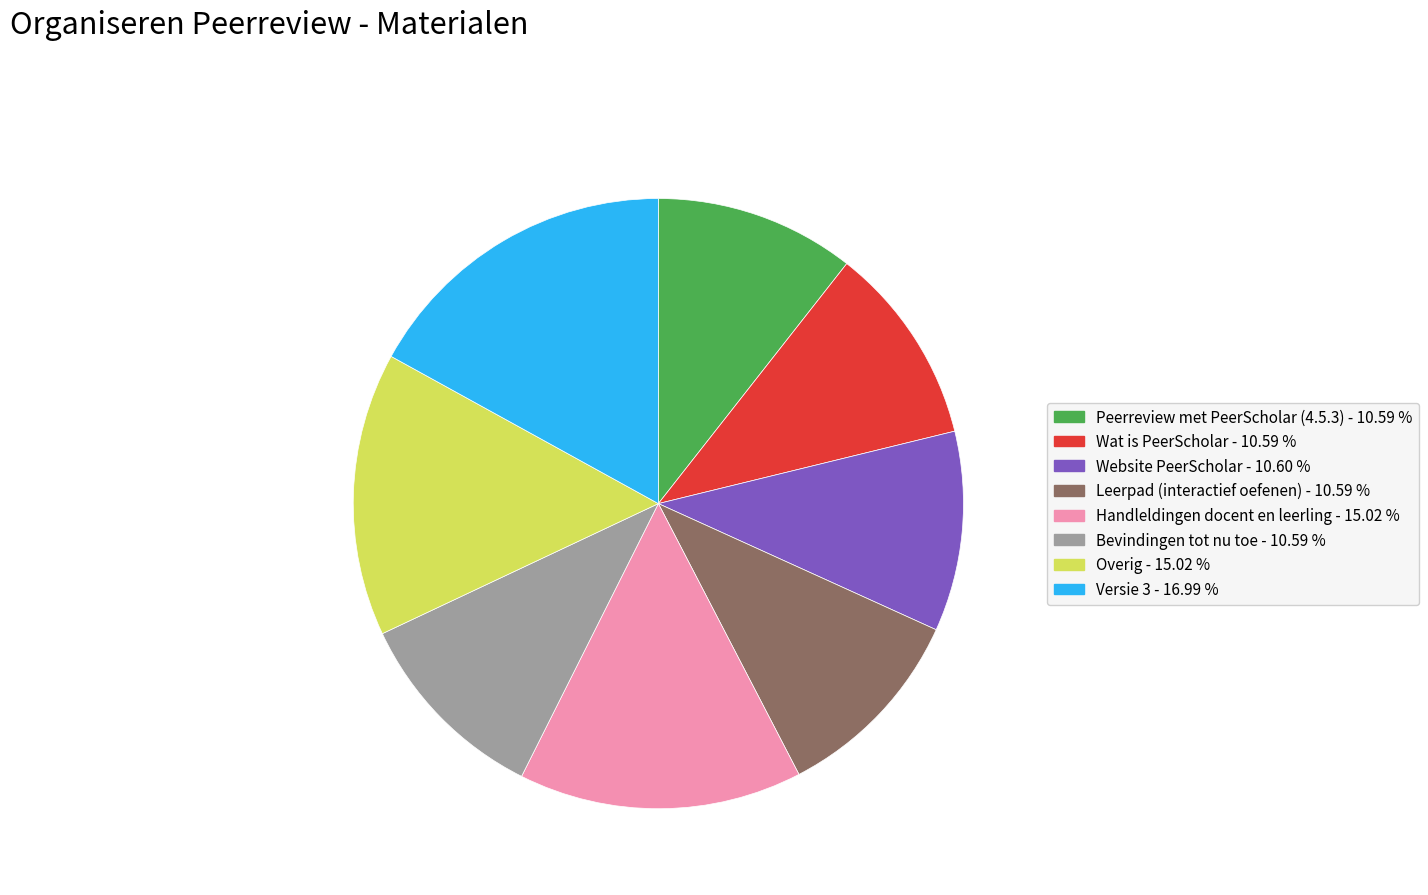

Which category has the biggest portion of the pie?

Versie 3